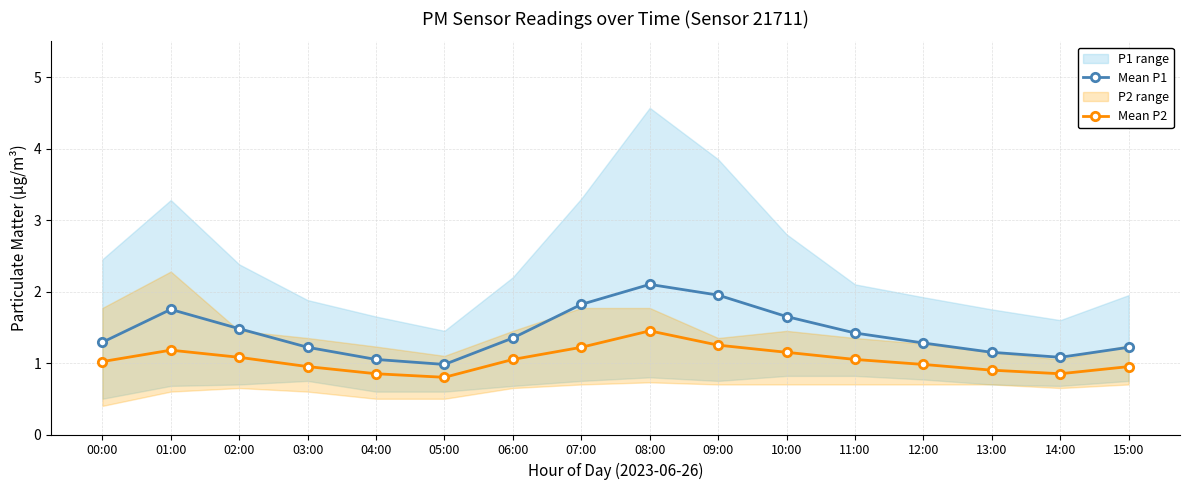

True or false: Mean P1 has a value of 1.3 at 00:00.

True